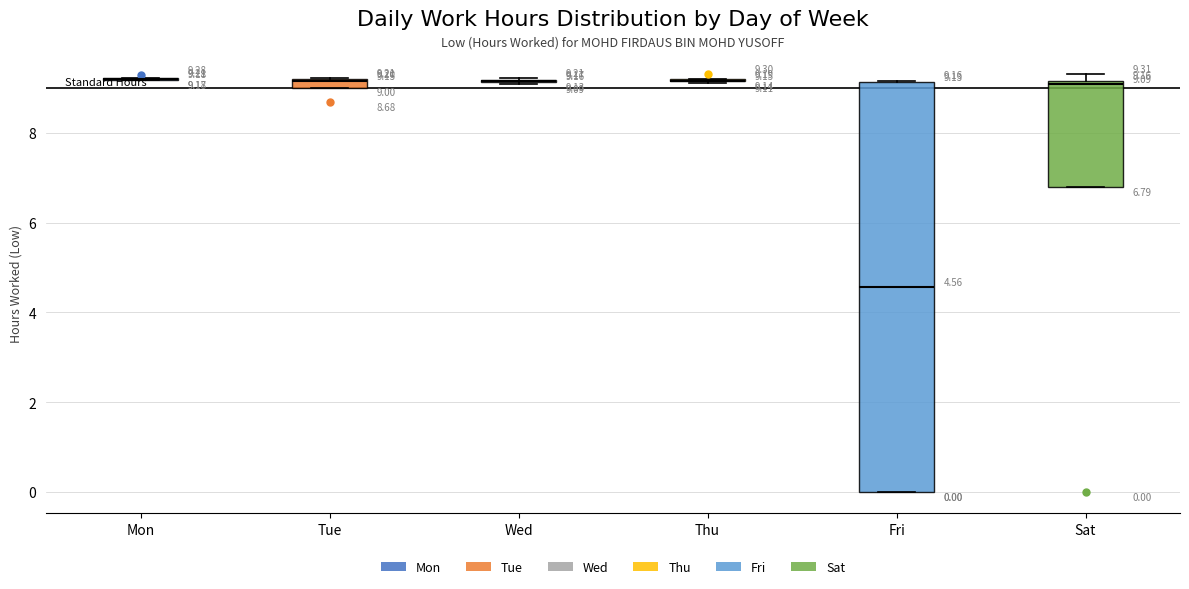

Comparing the boxes themselves (not the whiskers), which one is the tallest?

Fri